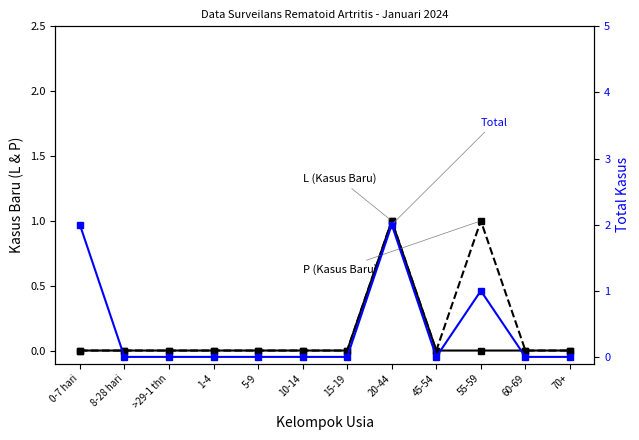

Between 0-7 hari and 55-59, which is larger?

0-7 hari